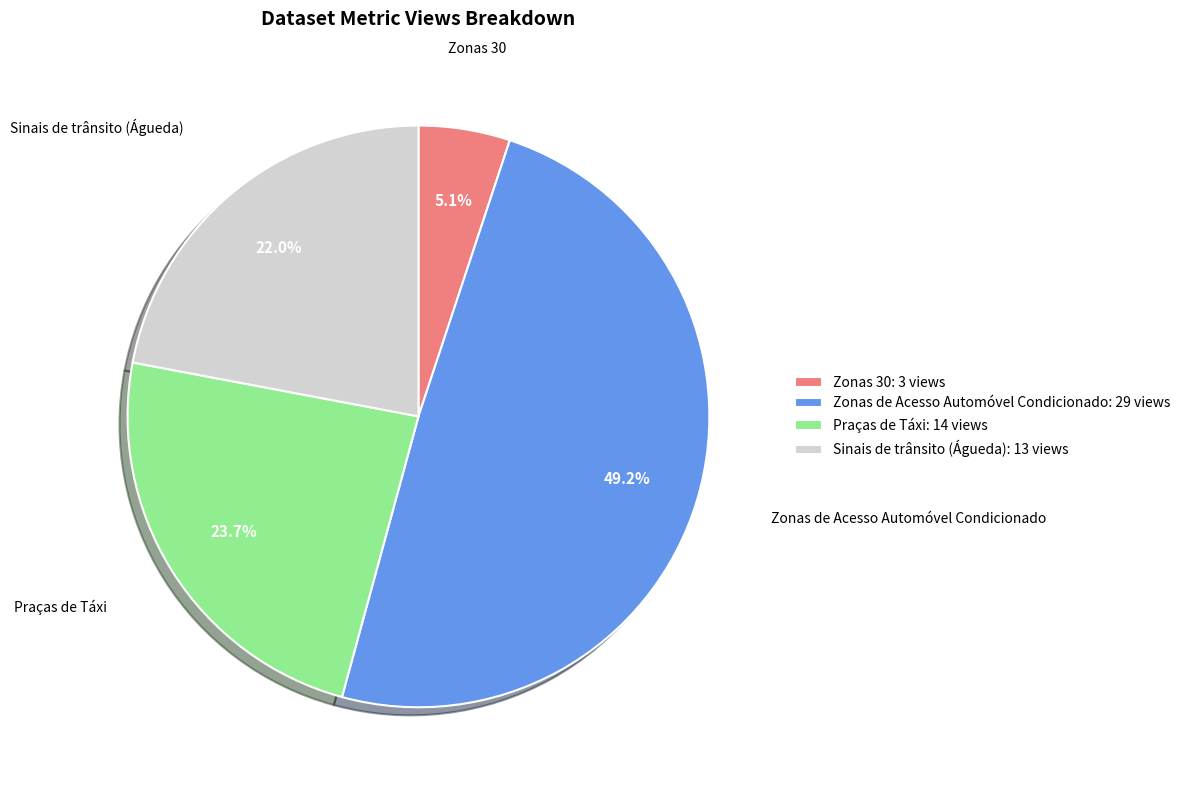

Is there any slice that represents more than half of the pie?

No